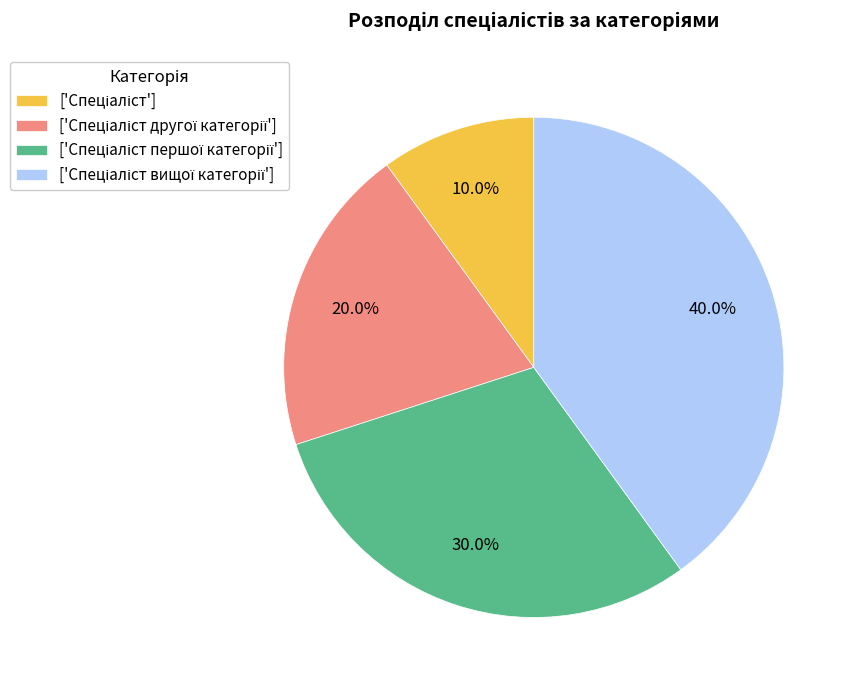

Is there any slice that represents more than half of the pie?

No